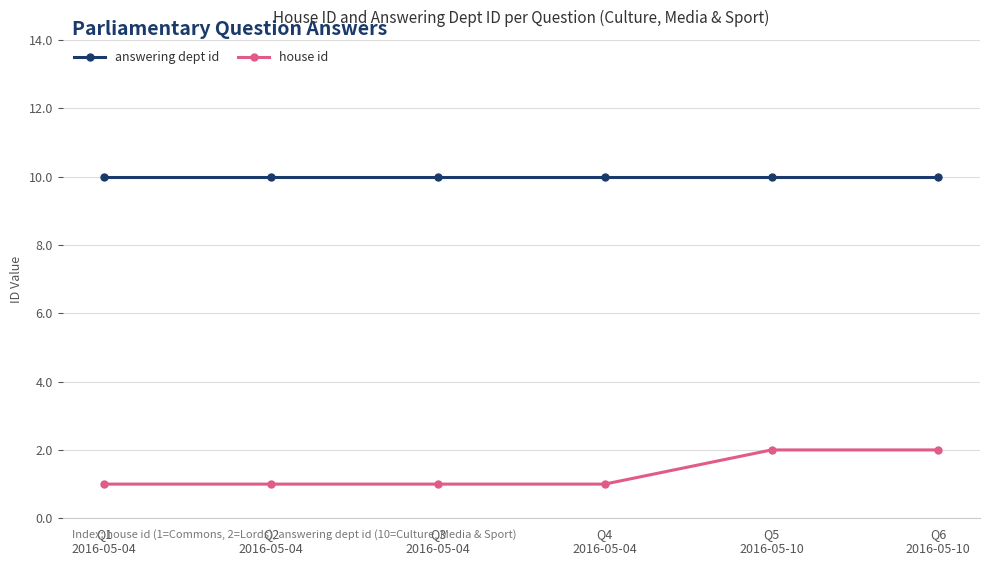

List the series in order of their peak value, highest first.

answering dept id, house id